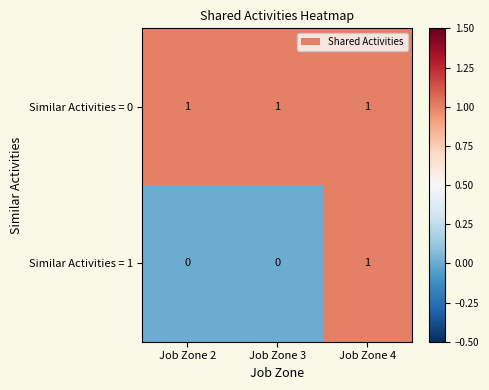

How many distinct data groups are displayed?

2